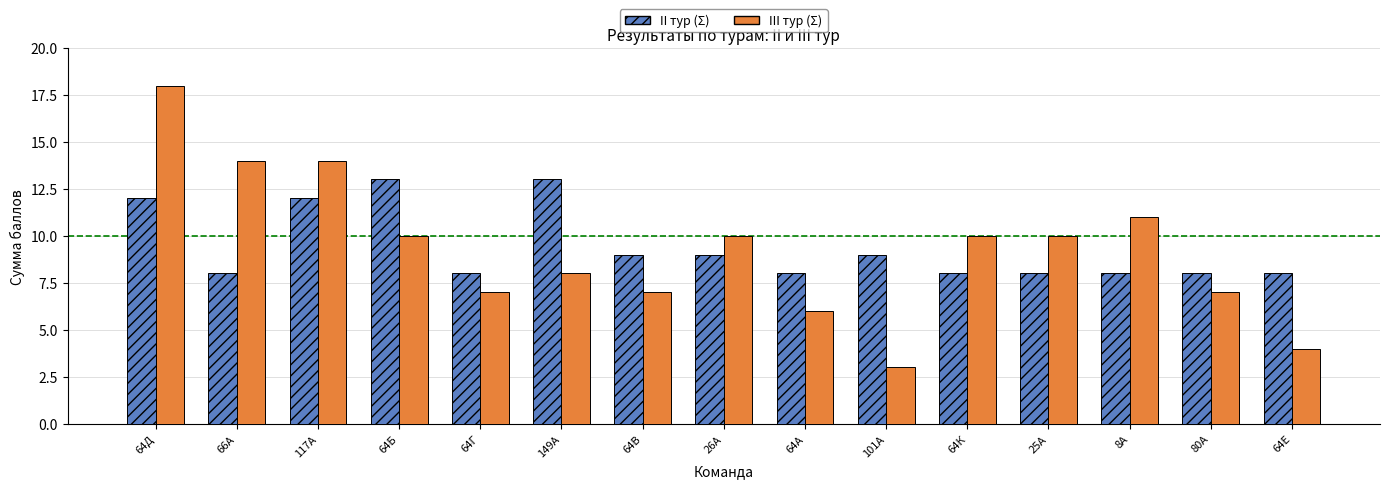

Count the II тур (Σ) values in the range 8 to 12.

13